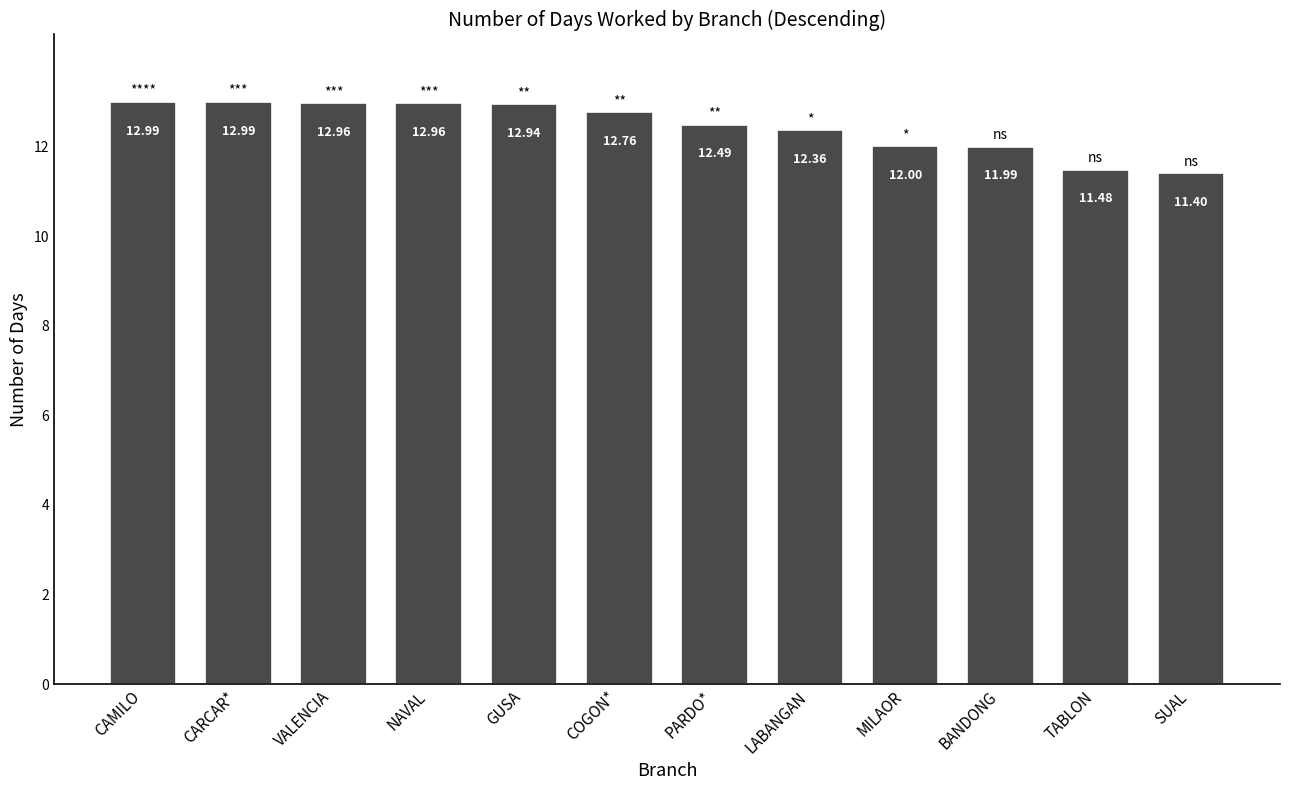

What position from the right is LABANGAN?

5